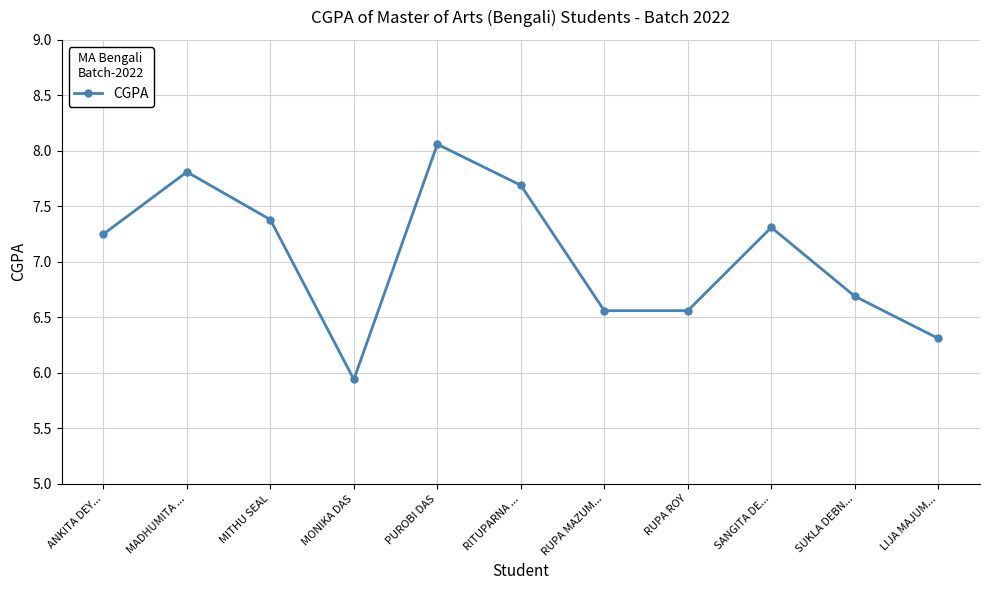

Between MITHU SEAL and ANKITA DEY..., which is larger?

MITHU SEAL